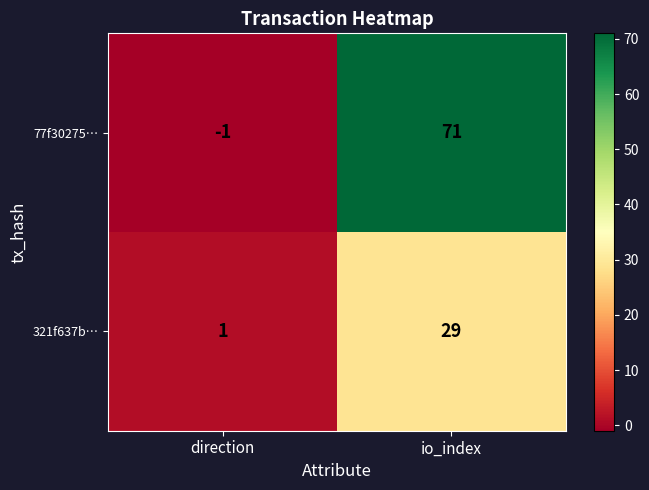

Which series has the largest total across all categories?

77f30275…